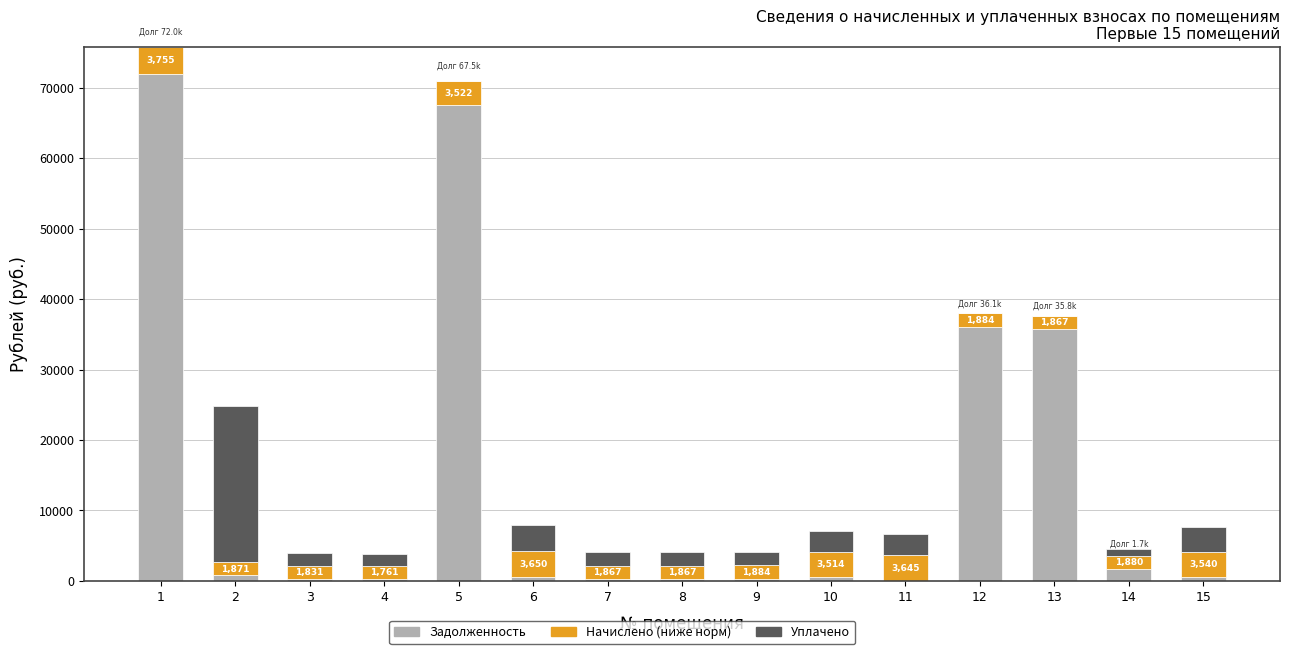

What is the total value across all series at 5?

71019.6